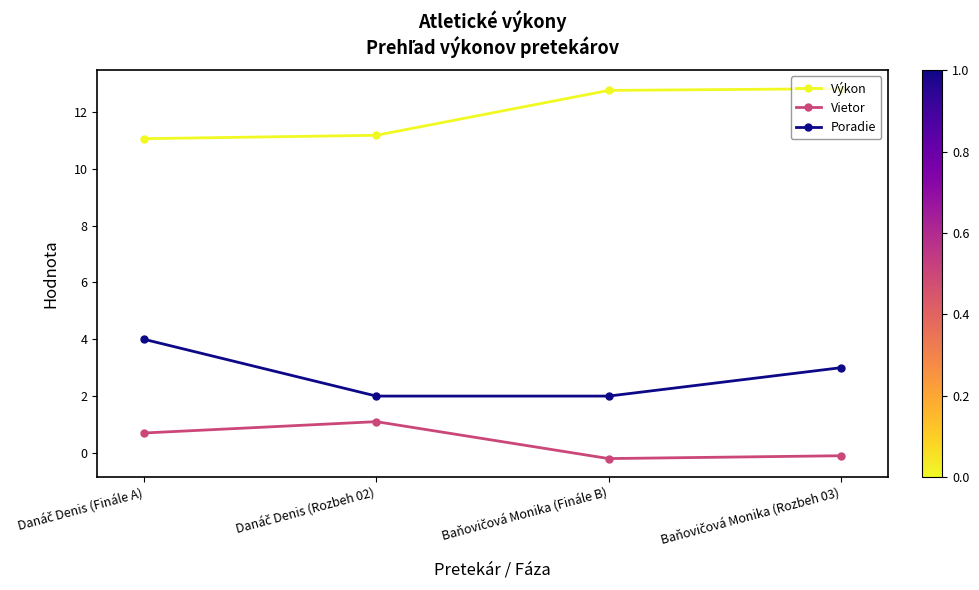

At how many categories does at least one series exceed 10?

4